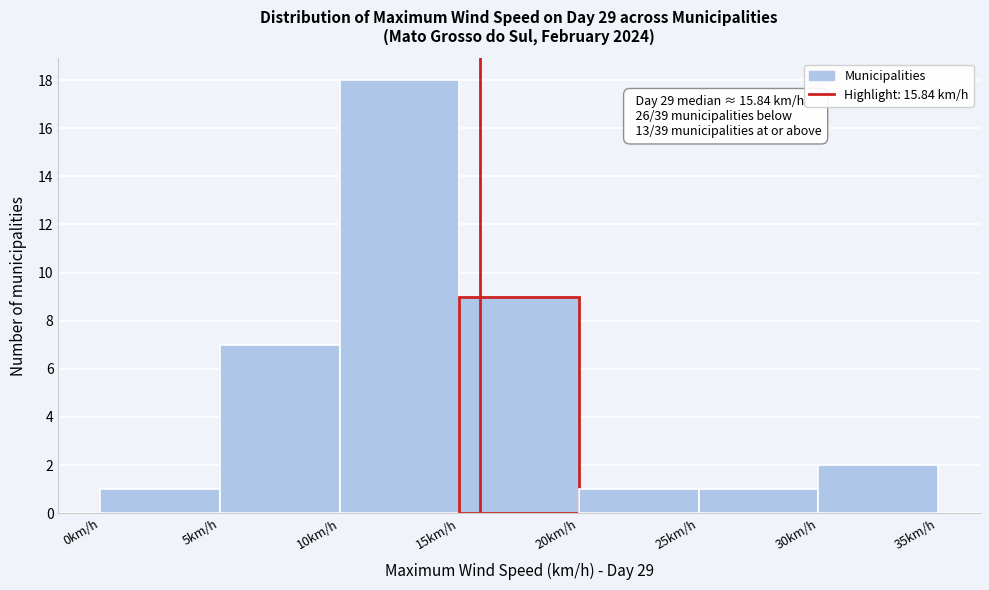

Over which range of the x-axis is the bar tallest?

10 to 15